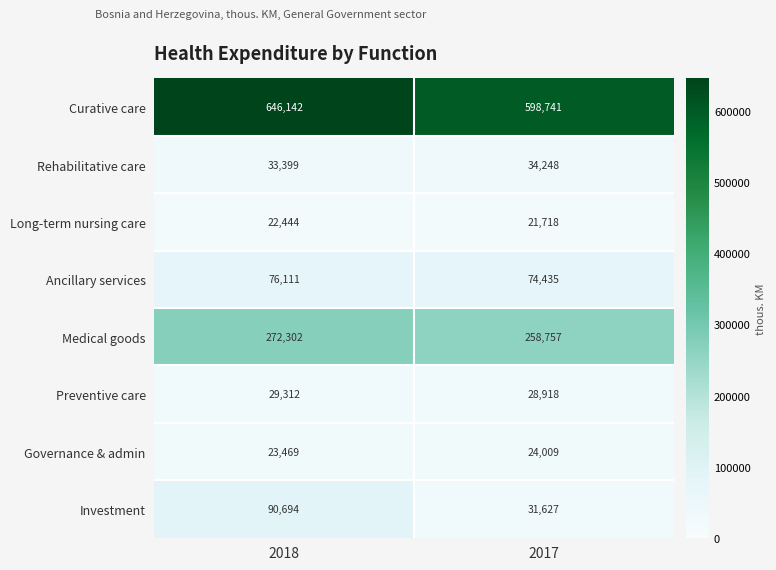

Which category has the lowest value across all series?

2017